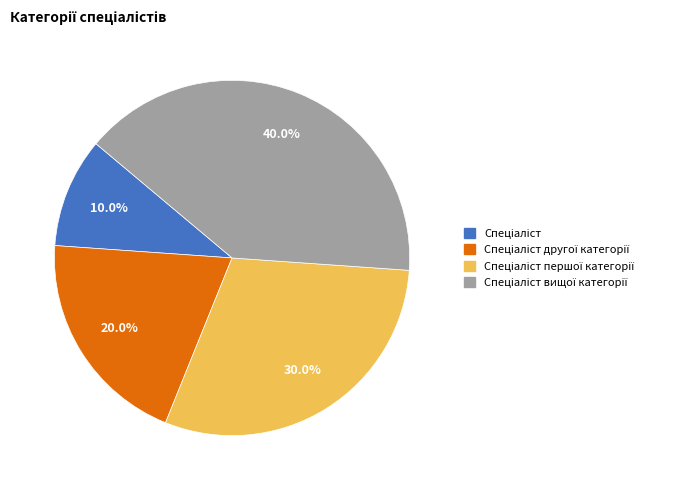

How many segments does this pie chart have?

4